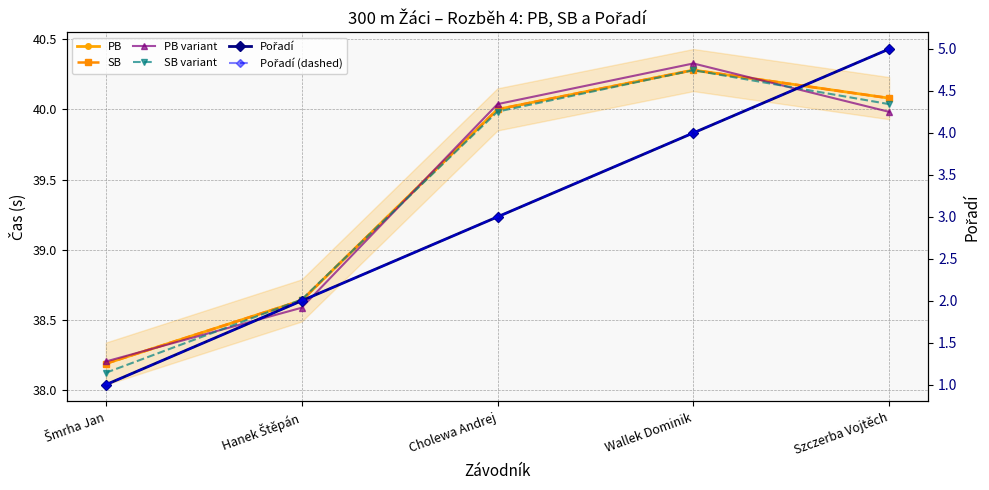

How many series are shown in this chart?

6